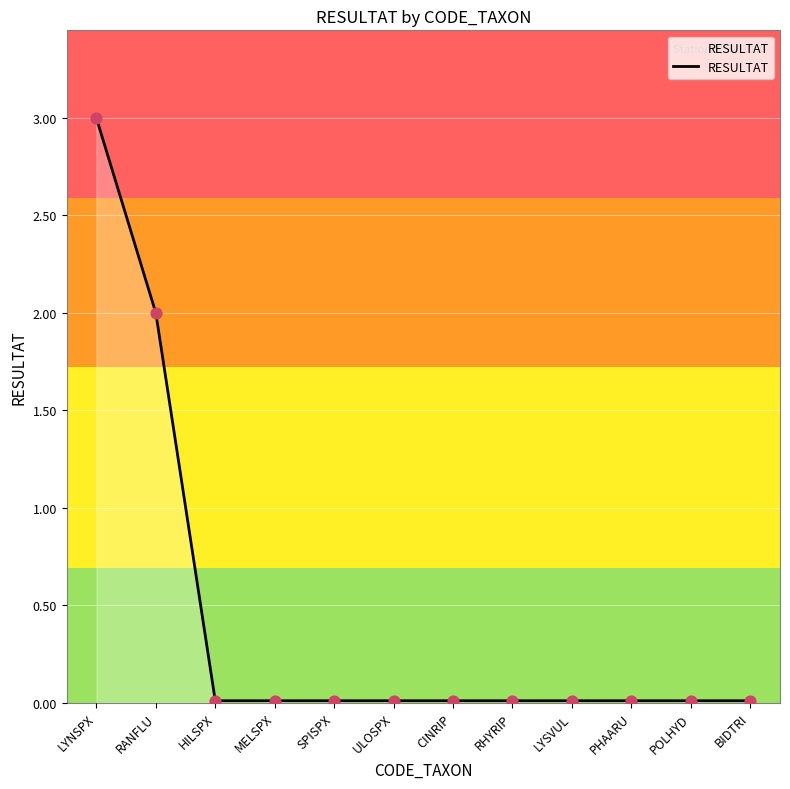

What is the change in value from LYNSPX to HILSPX?

-3.0